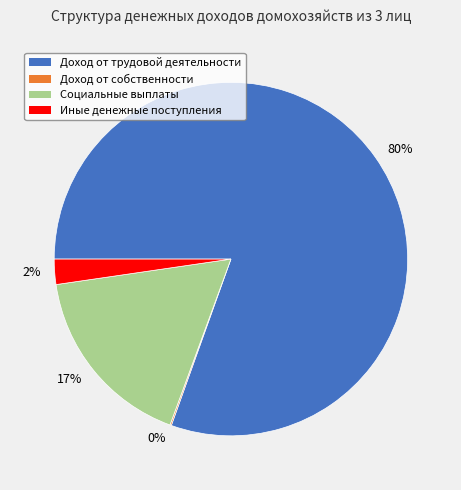

Between 2% and 17%, which is larger?

17%